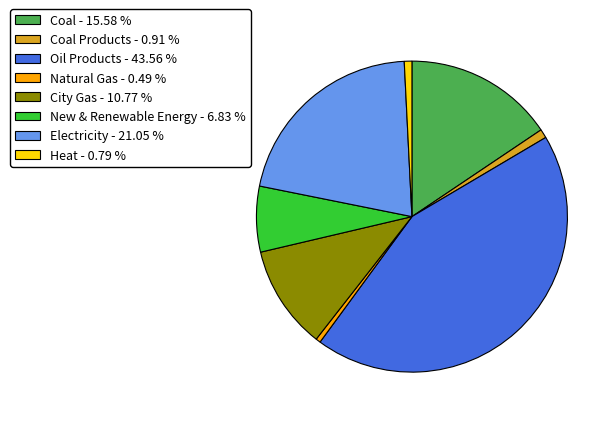

Is the sum of Electricity - 21.05 % and Oil Products - 43.56 % greater than half?

Yes